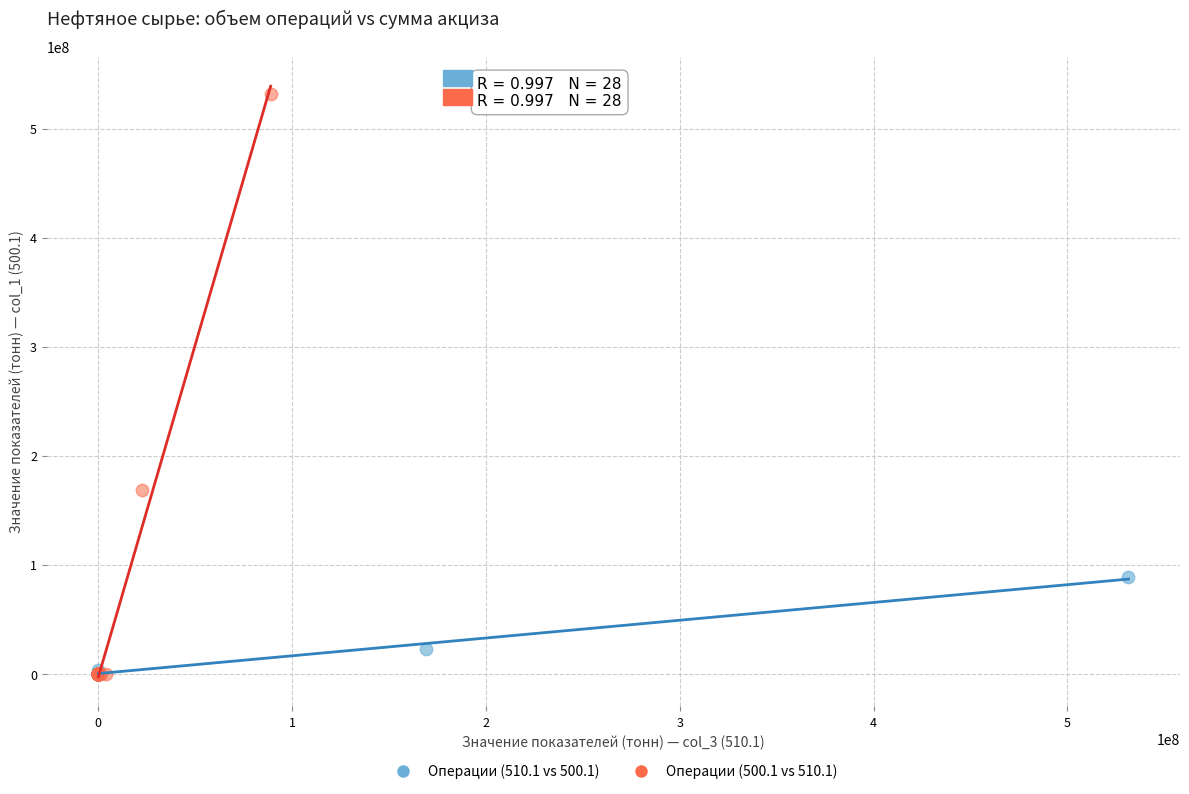

Which series reaches the maximum Y coordinate?

Операции (500.1 vs 510.1)